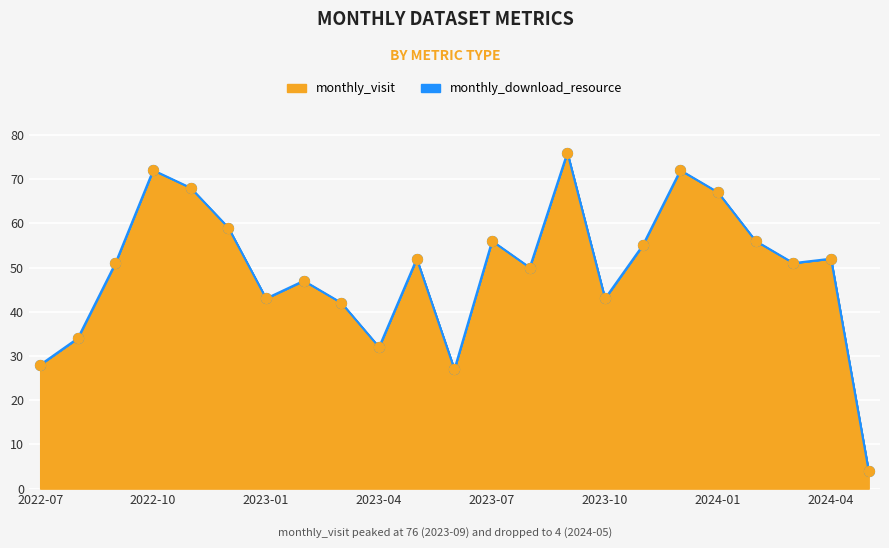

What is the change in value from 2022-09 to 2024-02?

+5